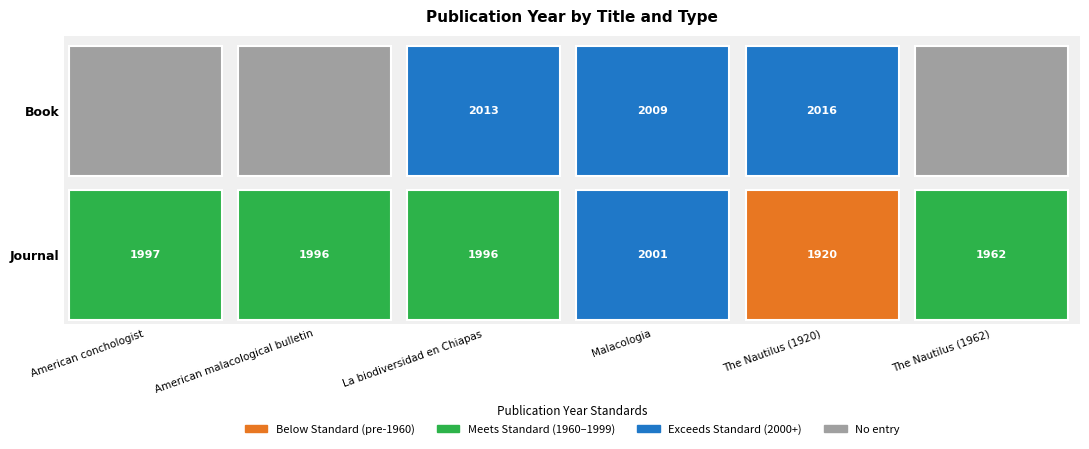

Which series has the largest total across all categories?

Journal